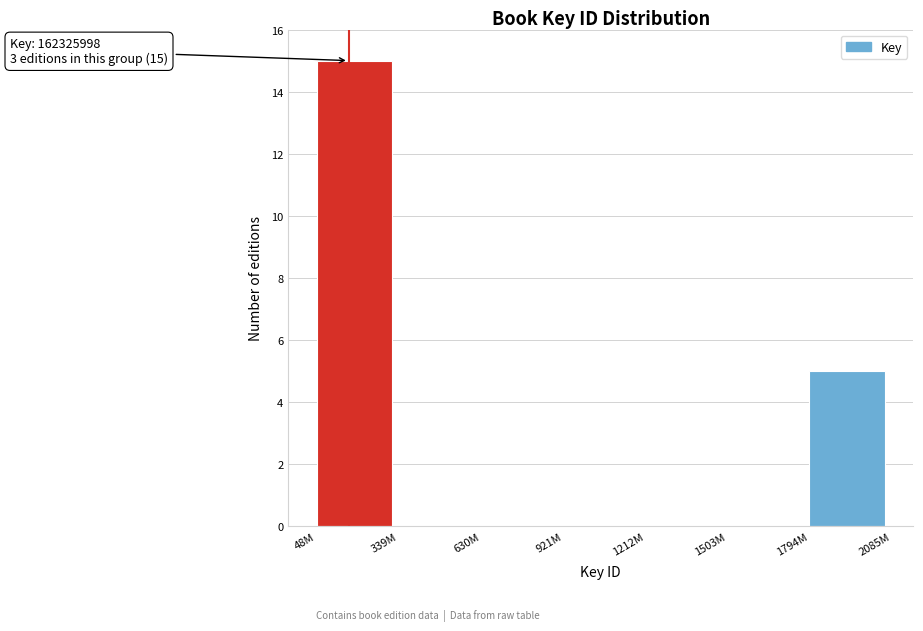

Reading right to left, what are all the values shown in this chart?

1794M=5	1503M=0	1212M=0	921M=0	630M=0	339M=0	48M=15